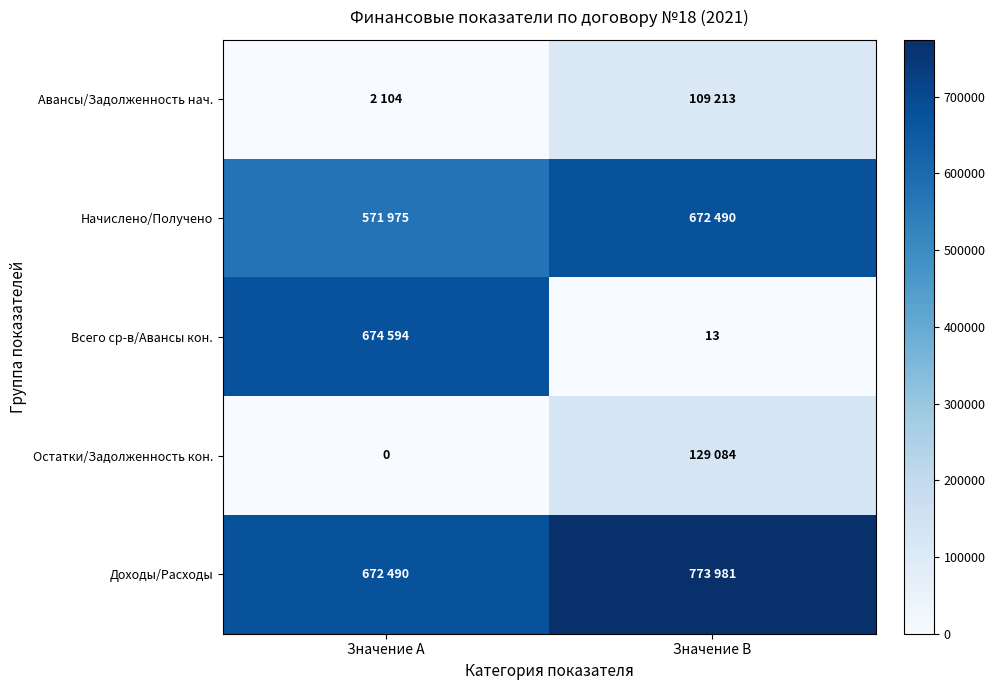

The value of Всего ср-в/Авансы кон. at Значение B is 19. True or false?

False